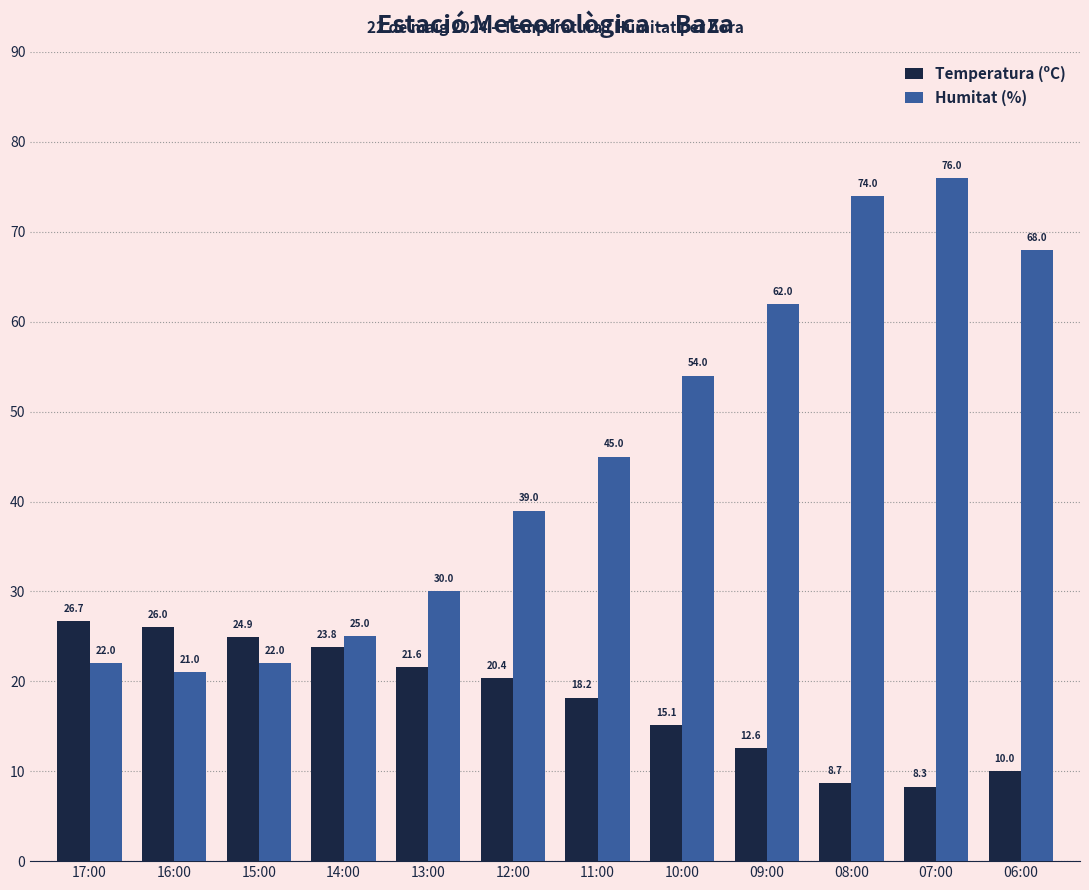

What is the value of the Temperatura (ºC) bar at the 1st from the left?

26.7